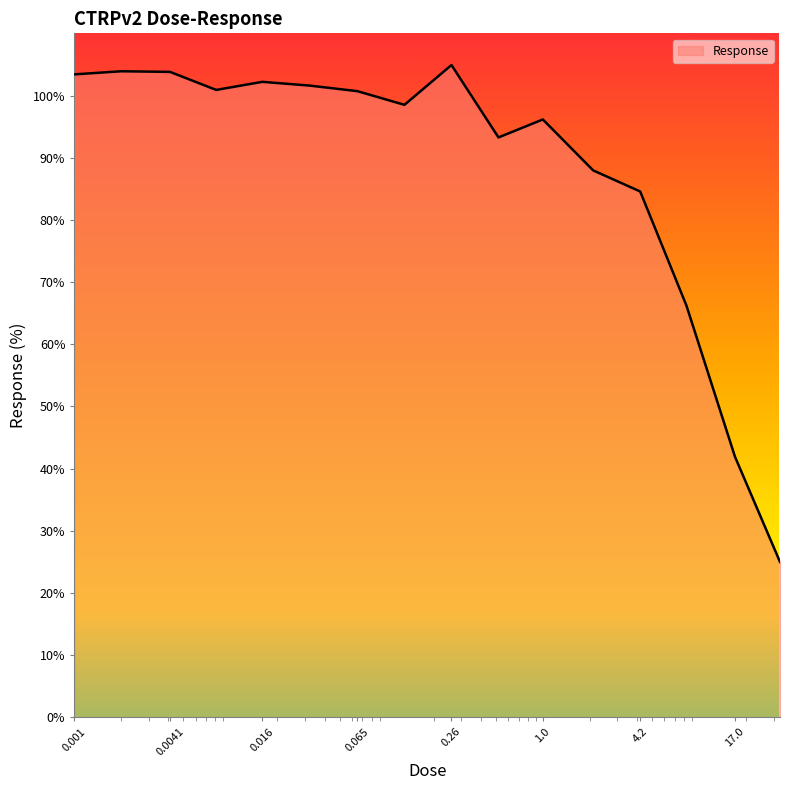

What is the minimum value shown in the chart?

25.0